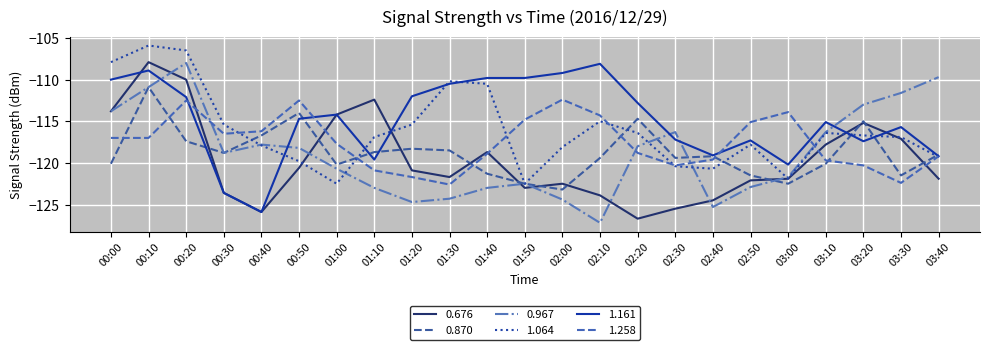

Which series has the largest total across all categories?

1.161